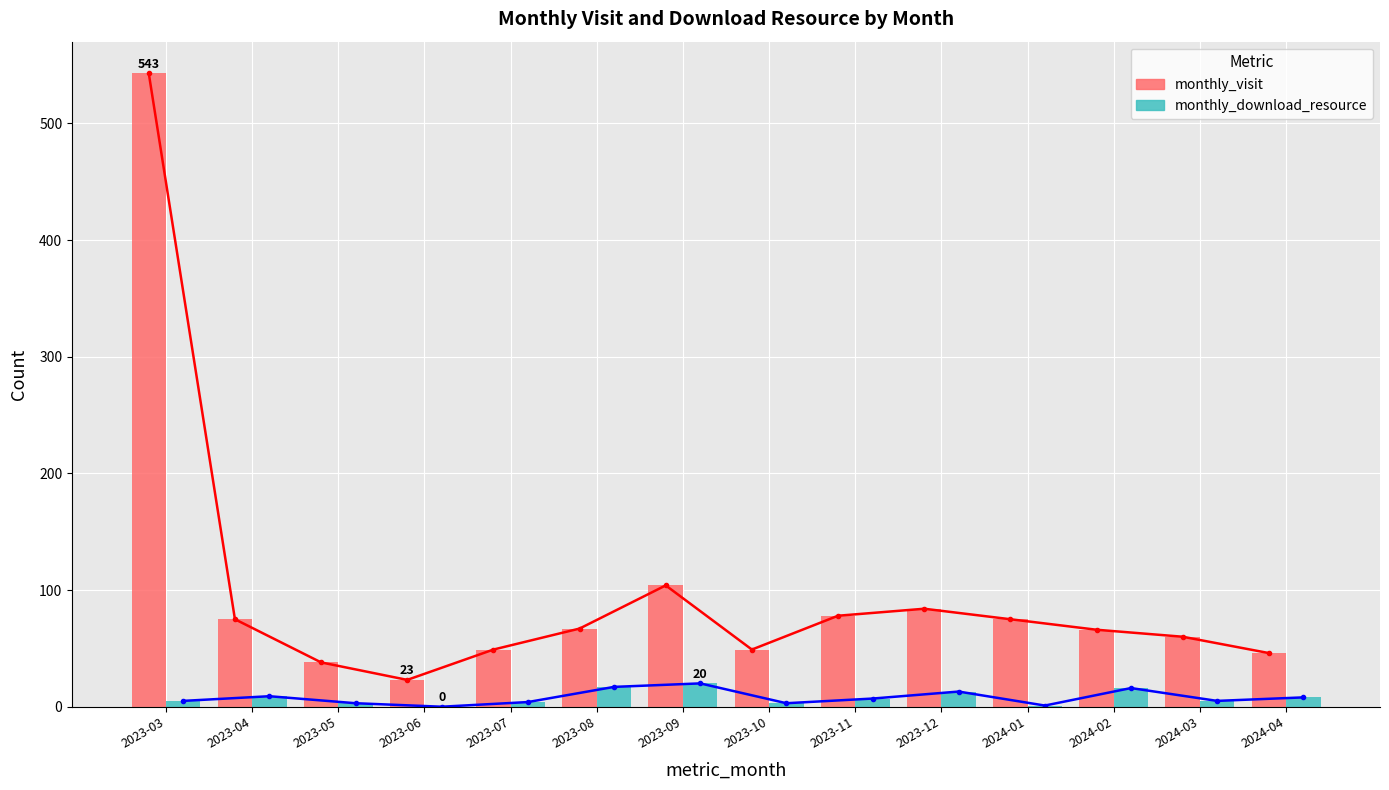

Is it true that monthly_visit equals 104 at 2023-09?

True